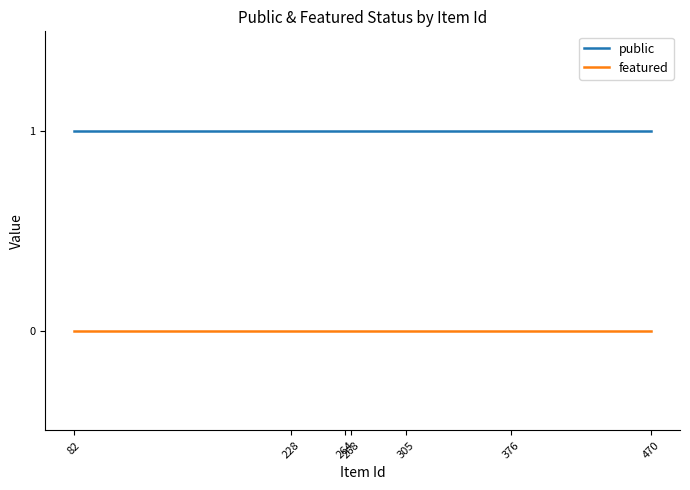

What is the approximate value of public at 264?

1